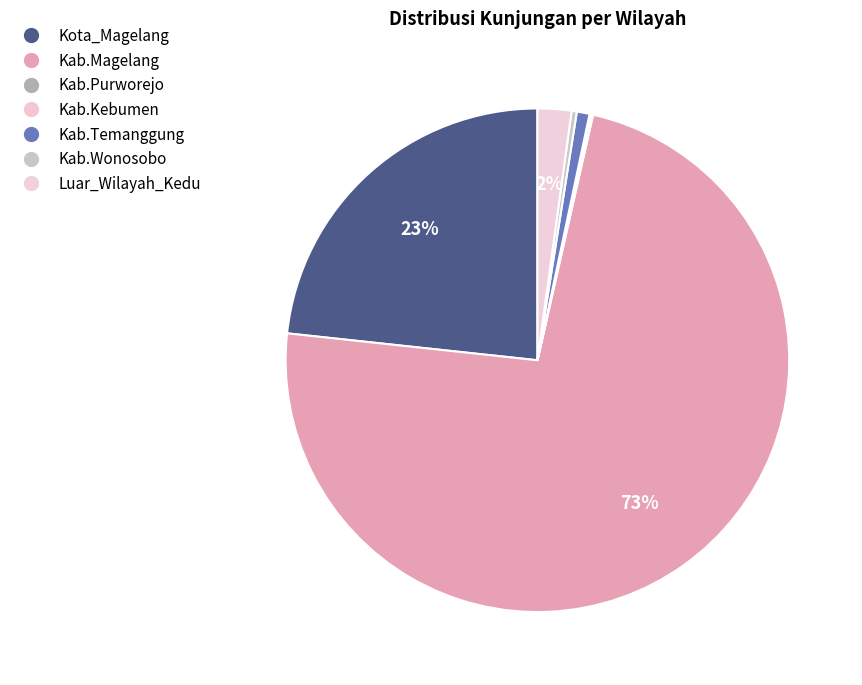

Combined, do Kab.Kebumen and Luar_Wilayah_Kedu account for over 50%?

No